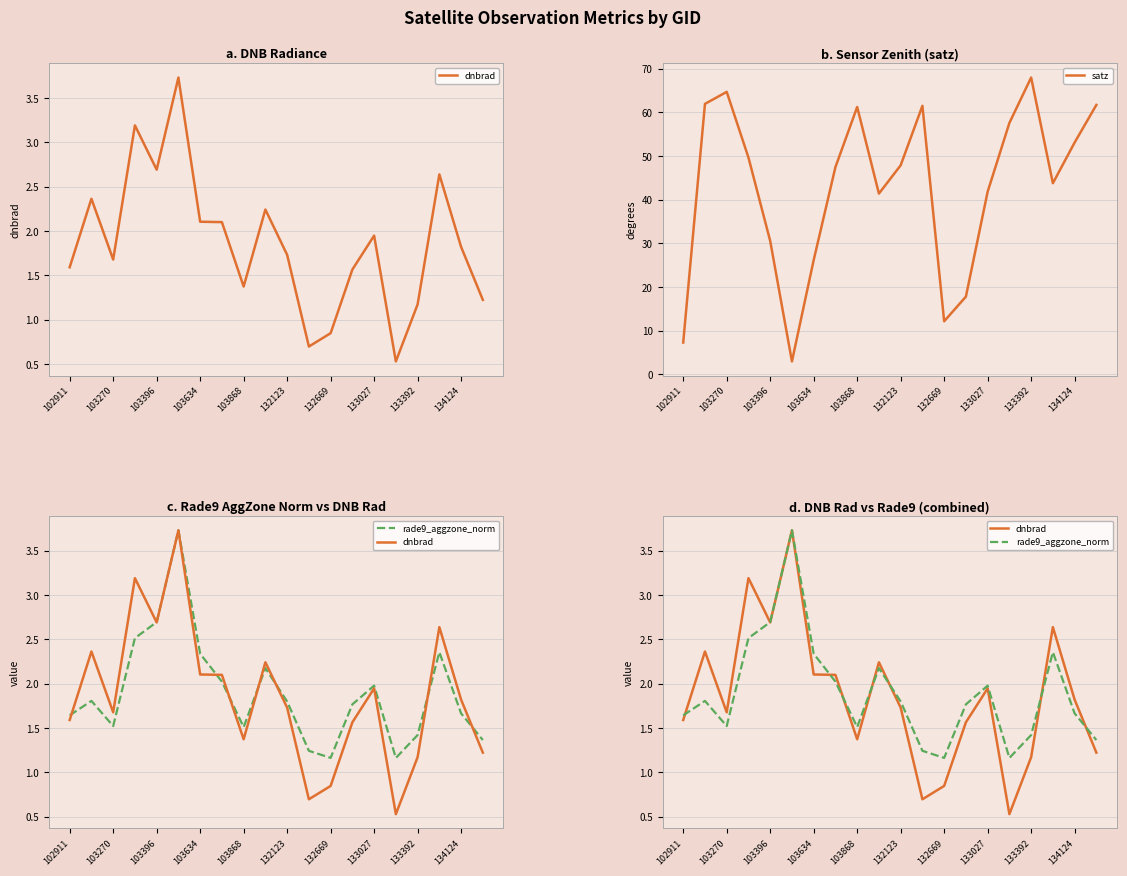

What is the sum of the satz values at 102911 and 103270?

72.0